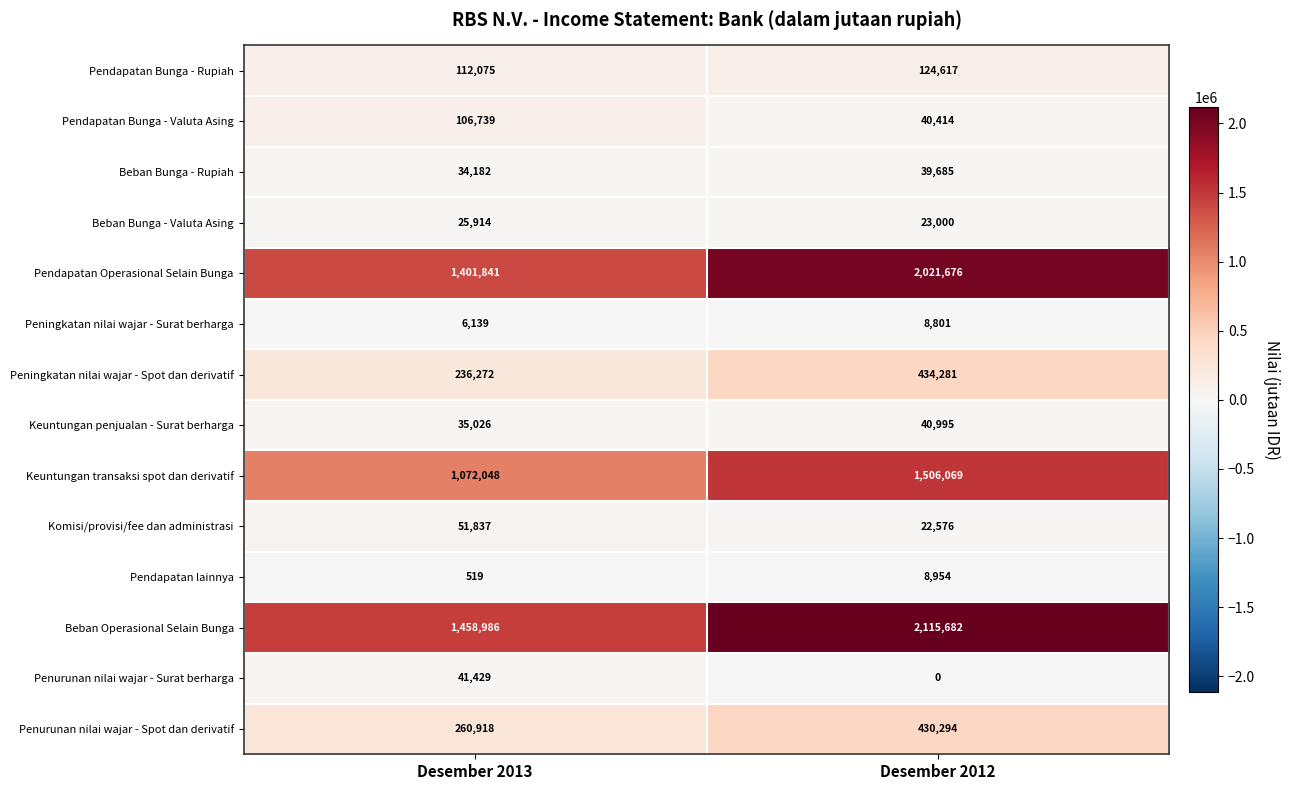

Which category has the highest value in the Beban Operasional Selain Bunga series?

Desember 2012